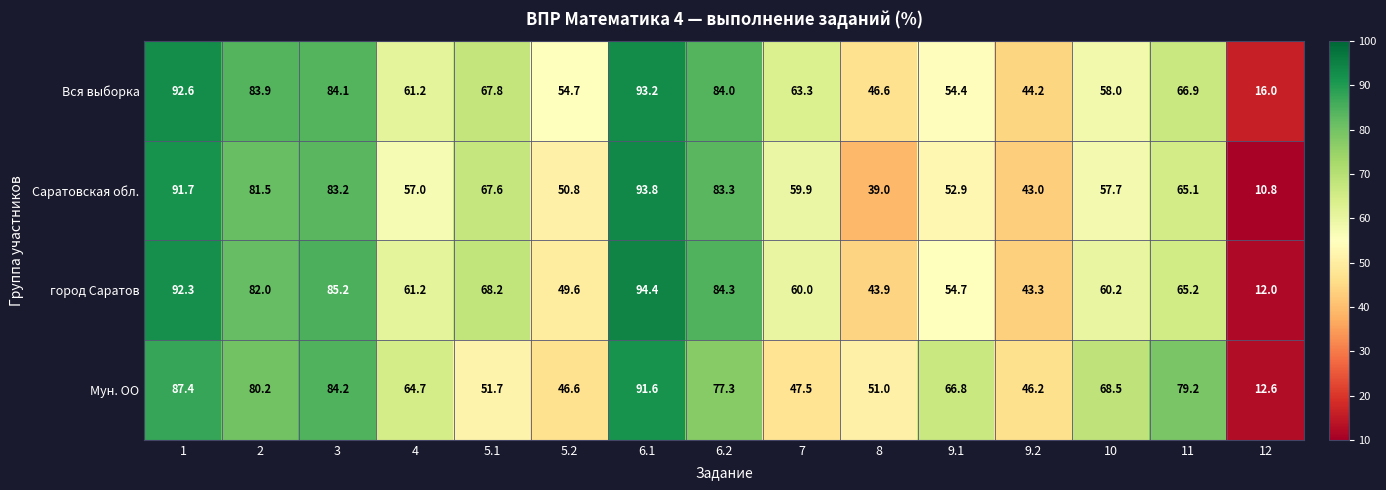

What is the total value across all series at 7?

230.7